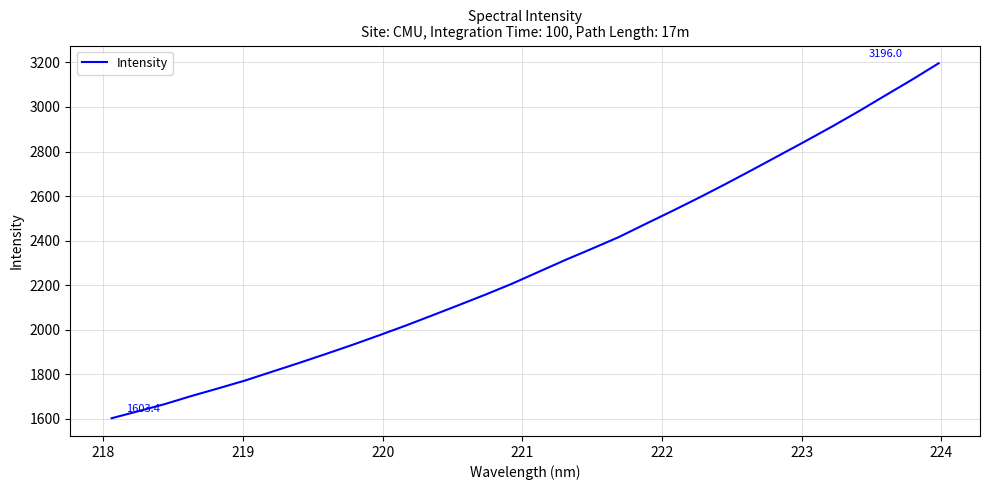

What is the maximum value shown in the chart?

3196.0